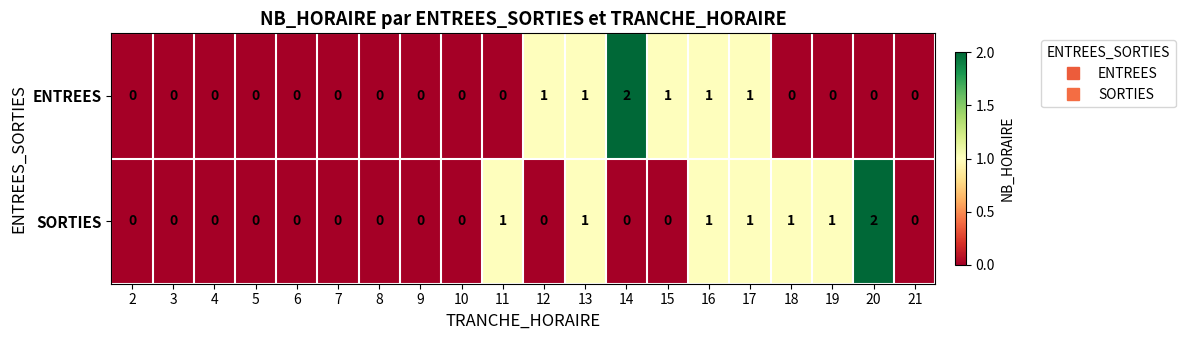

What is the sum of all ENTREES values?

7